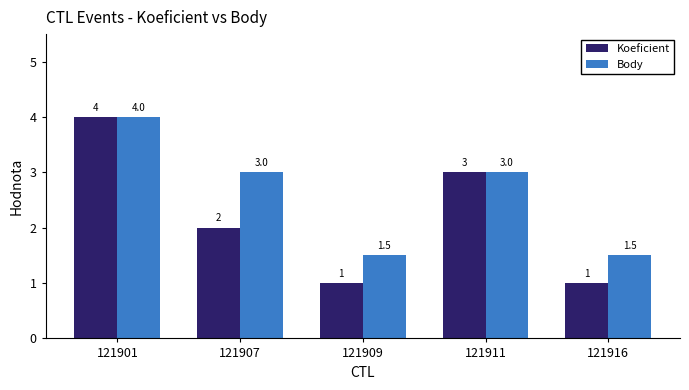

Is it true that Koeficient equals 1.7 at 121916?

False